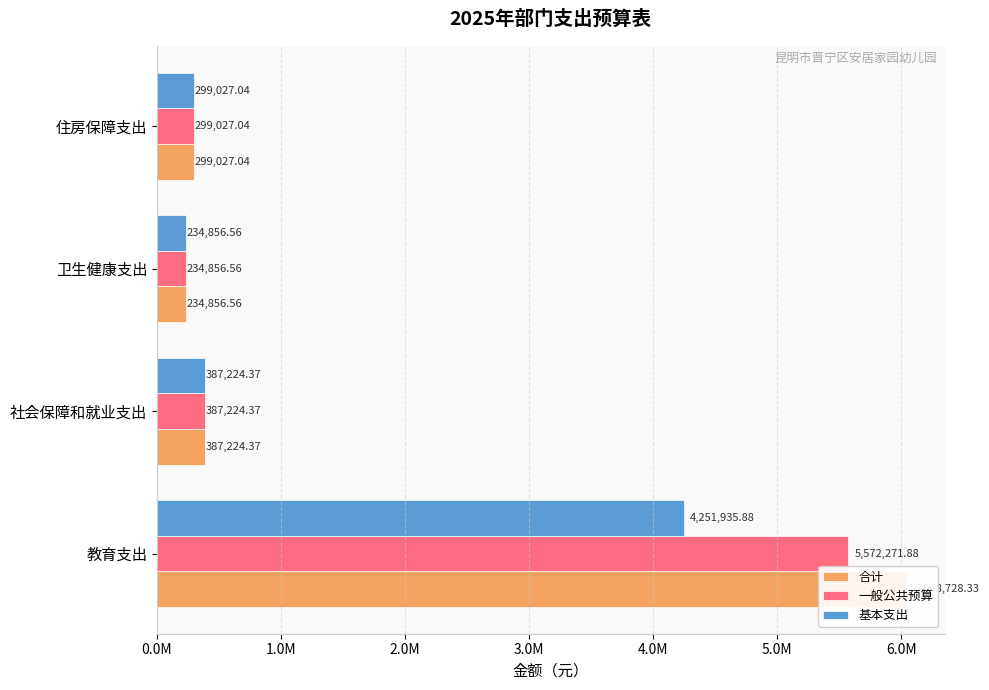

Is the value of 合计 at 卫生健康支出 greater than the value of 基本支出 at 社会保障和就业支出?

No